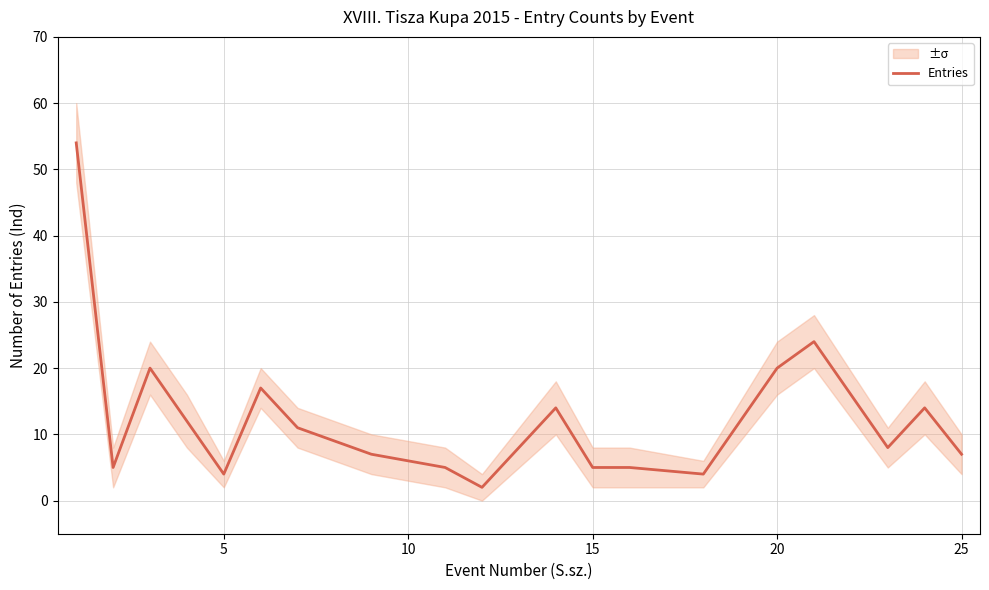

Is it true that Entries equals 6 at 10?

True